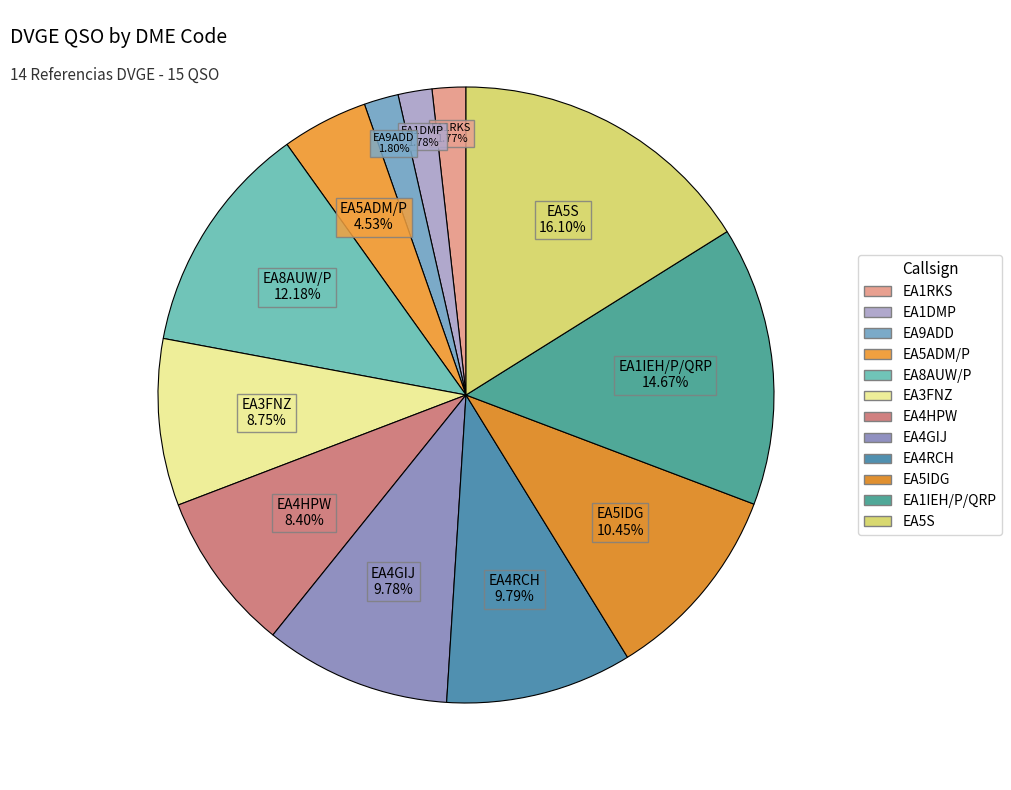

To the nearest percent, what percentage of the pie is EA5S?

16%